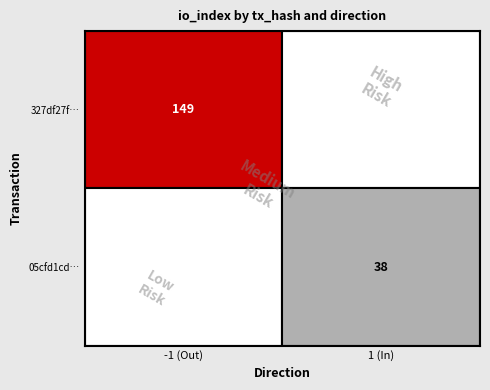

What is the average value of the 327df27ff34157960427fdee7fbf550f79e3980 series?

74